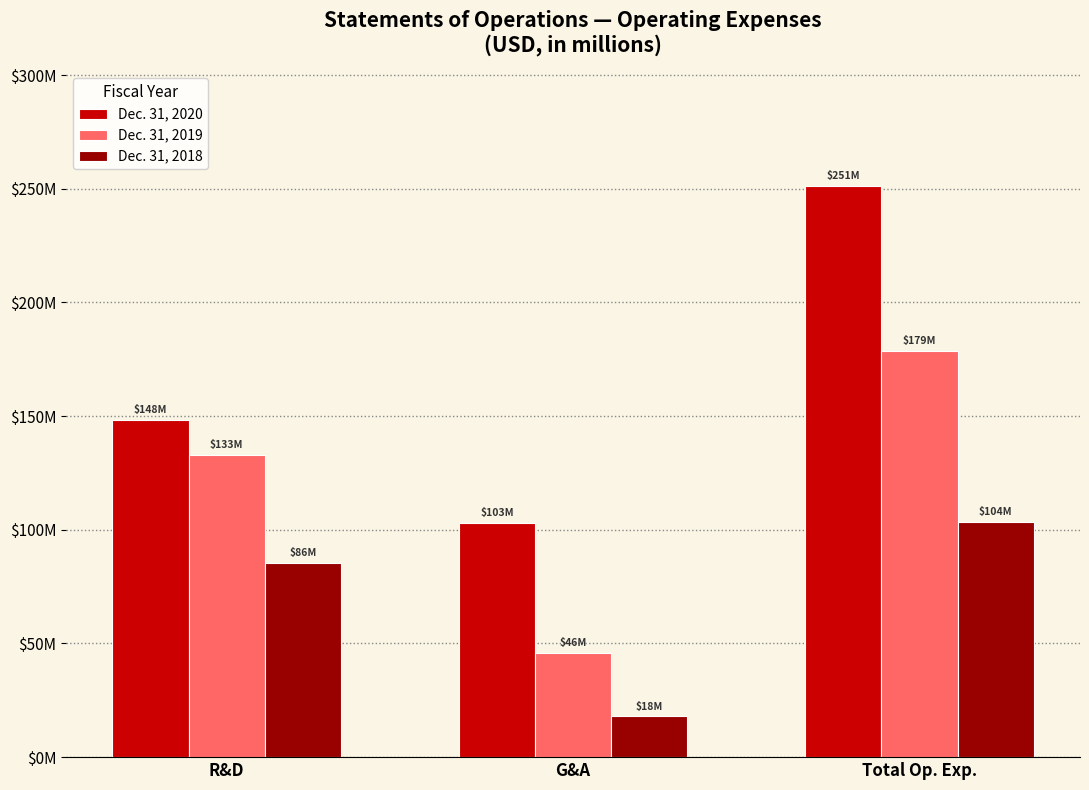

Between R&D and G&A, which series saw the biggest shift?

Dec. 31, 2019